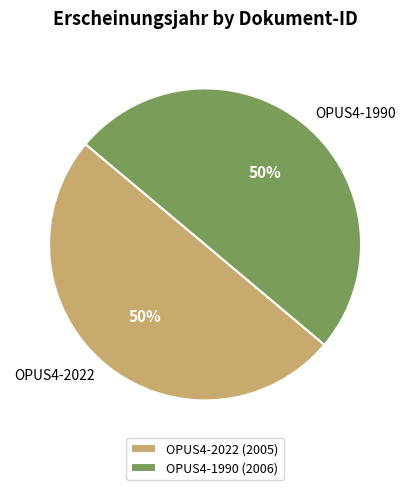

What percentage is the OPUS4-2022 slice, to the nearest percent?

50%